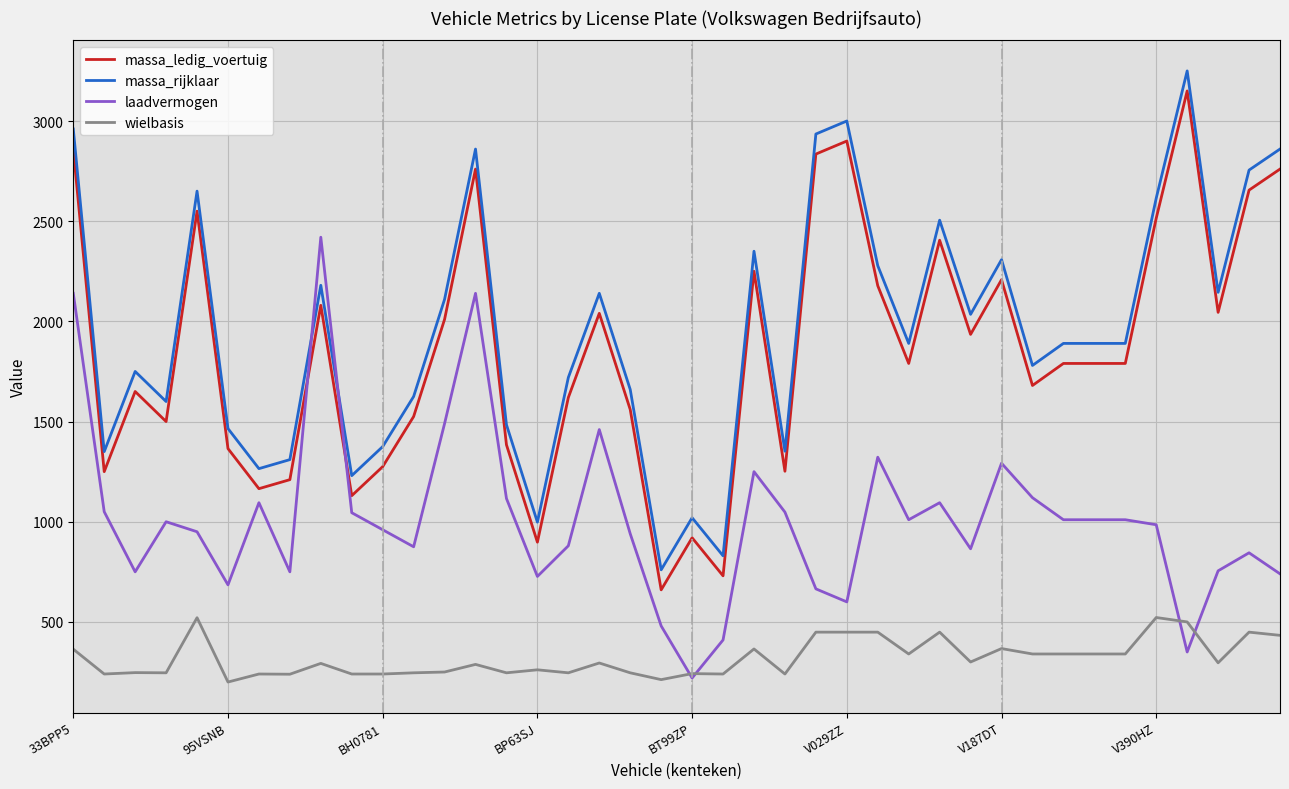

True or false: wielbasis and massa_rijklaar cross at least once.

False